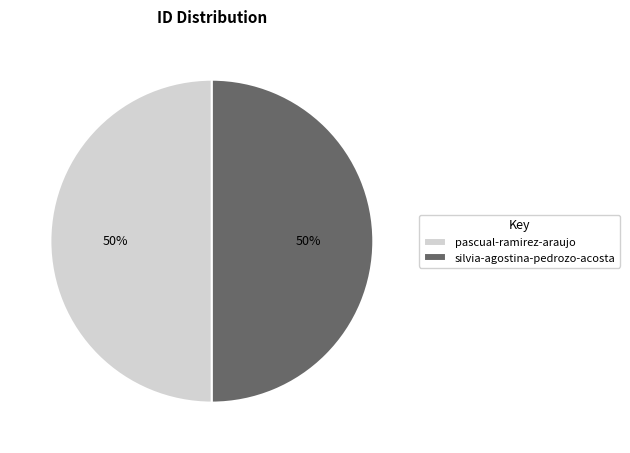

To the nearest percent, what portion does silvia-agostina-pedrozo-acosta represent?

50%